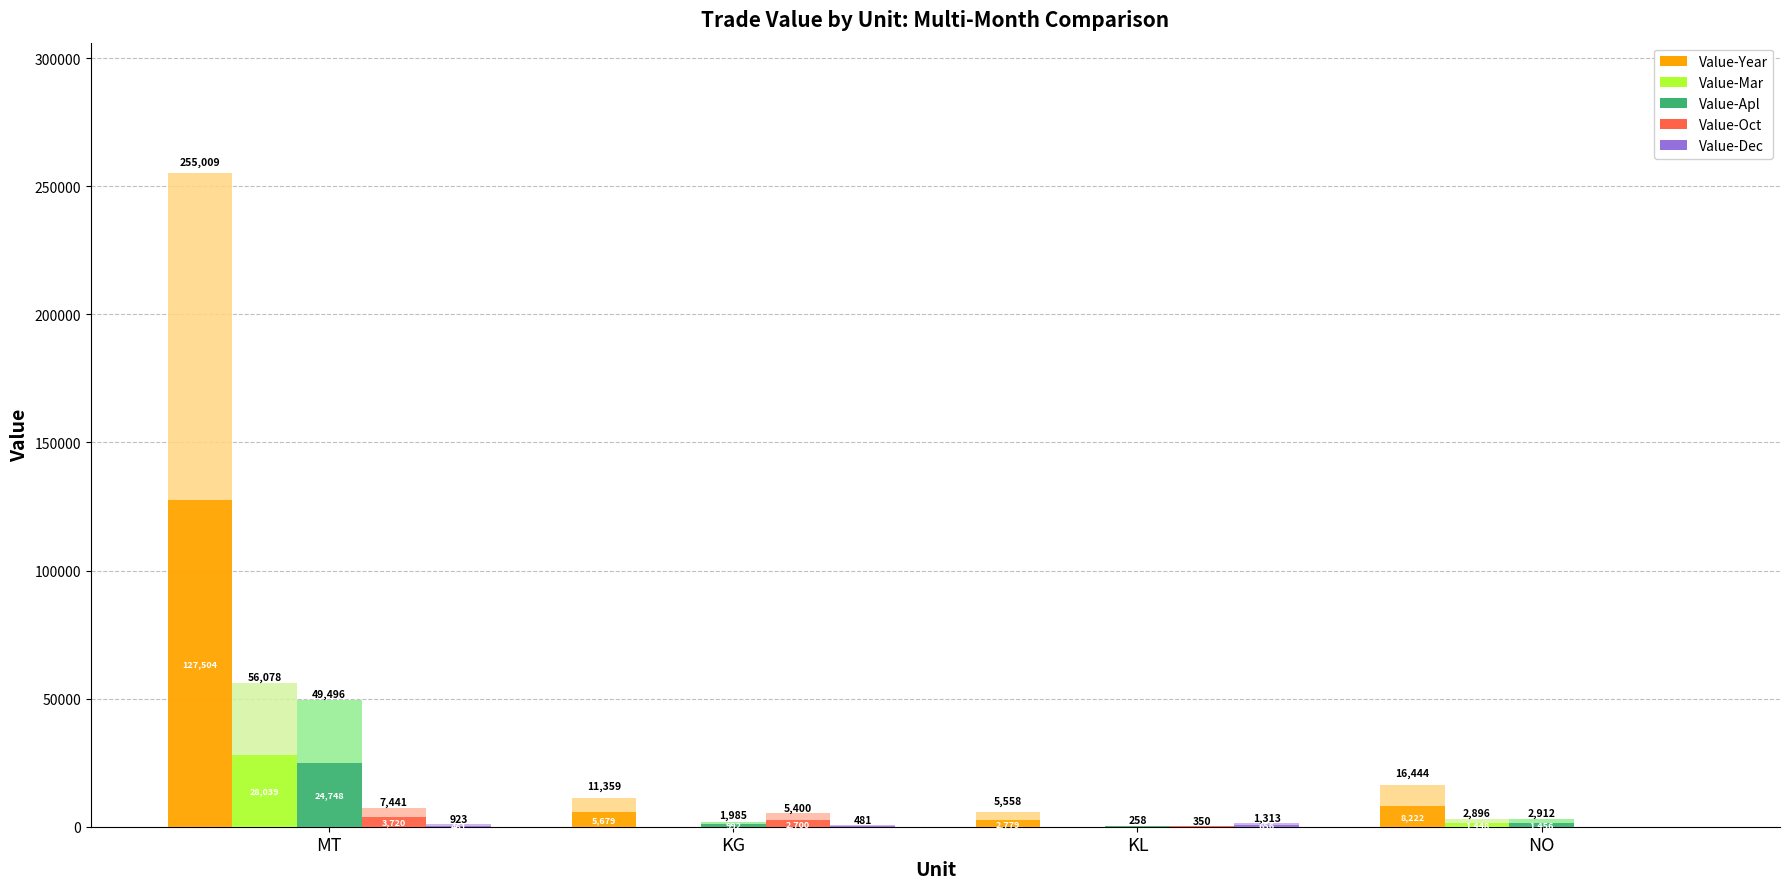

Is the value of Value-Year at NO greater than the value of Value-Mar at NO?

Yes